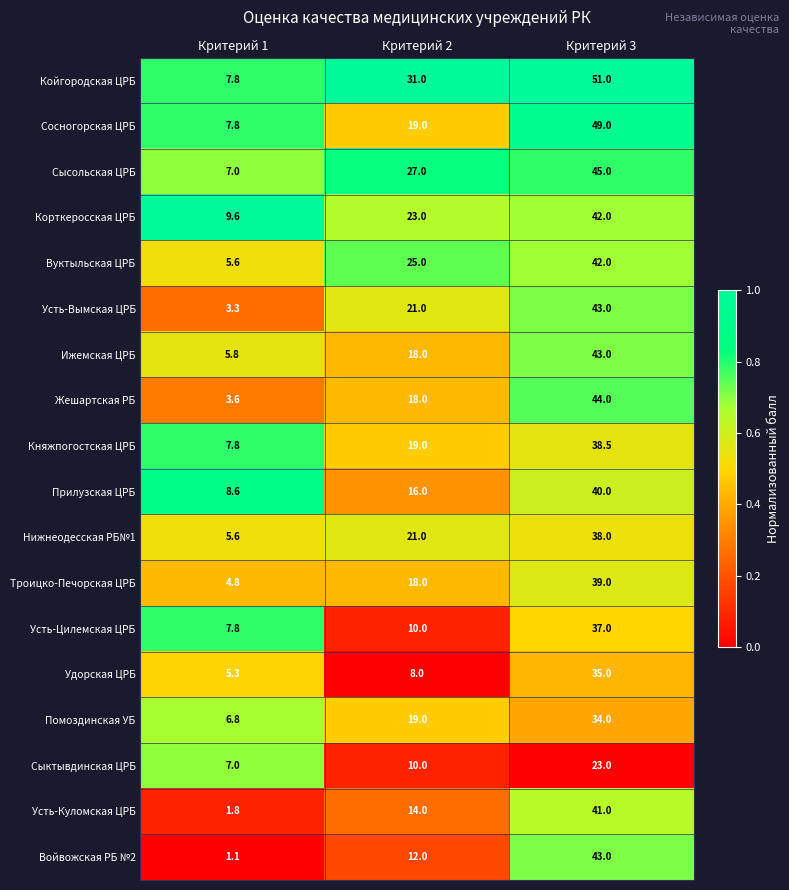

Is the value of Корткеросская ЦРБ at Критерий 3 greater than the value of Нижнеодесская РБ№1 at Критерий 2?

Yes